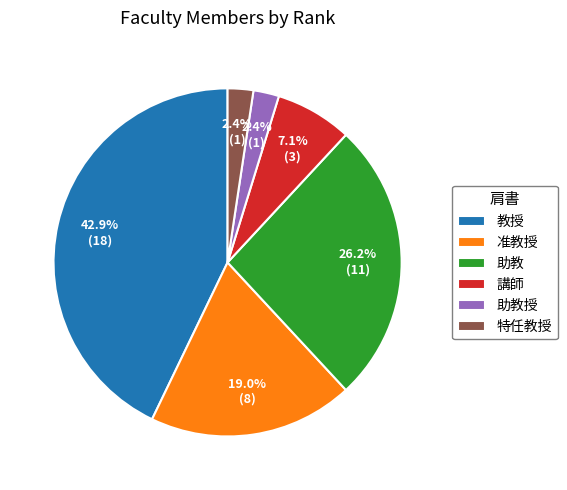

Approximately how many times larger is the value at 講師 compared to 特任教授?

3.0